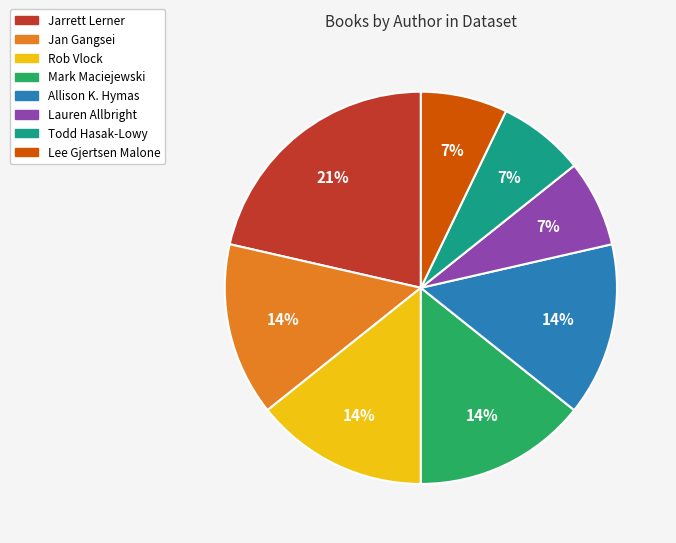

To the nearest percent, what percentage of the pie is Jan Gangsei?

14%